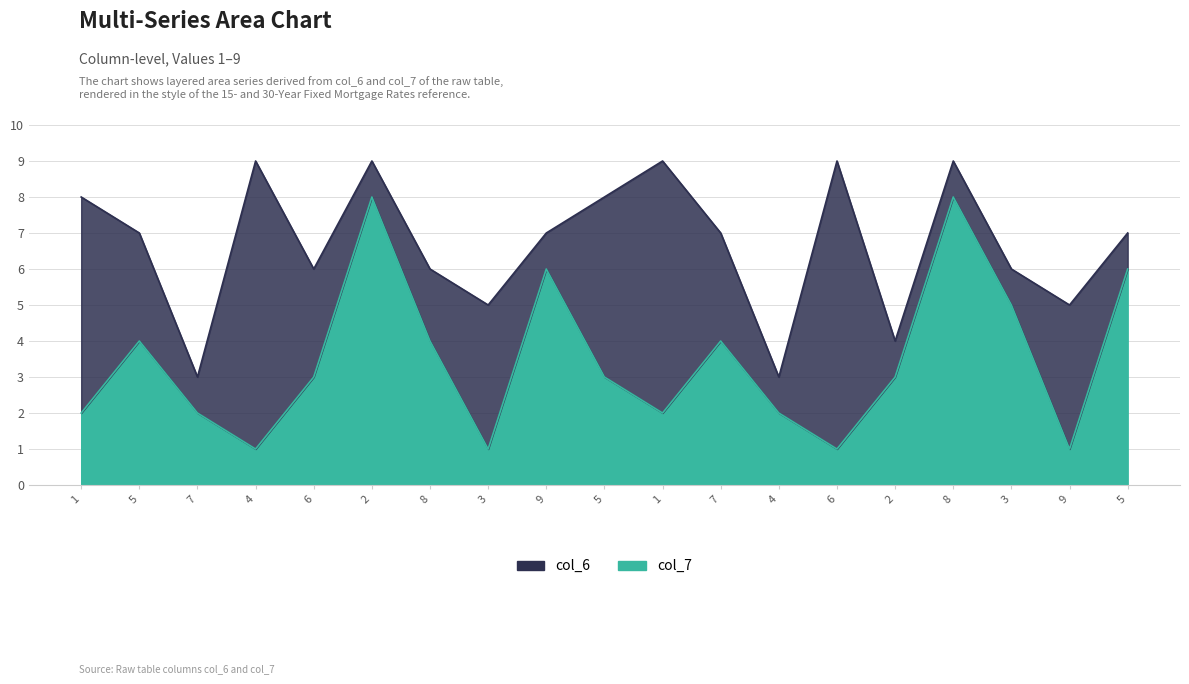

Where is col_6 nearest to the value 5?

3